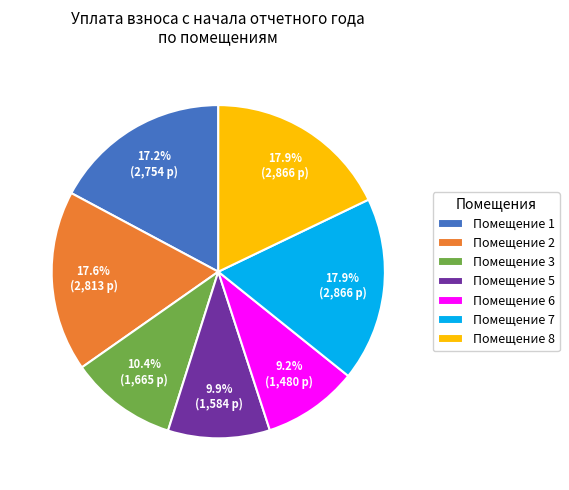

What percentage is NOT represented by Помещение 6?

90.8%